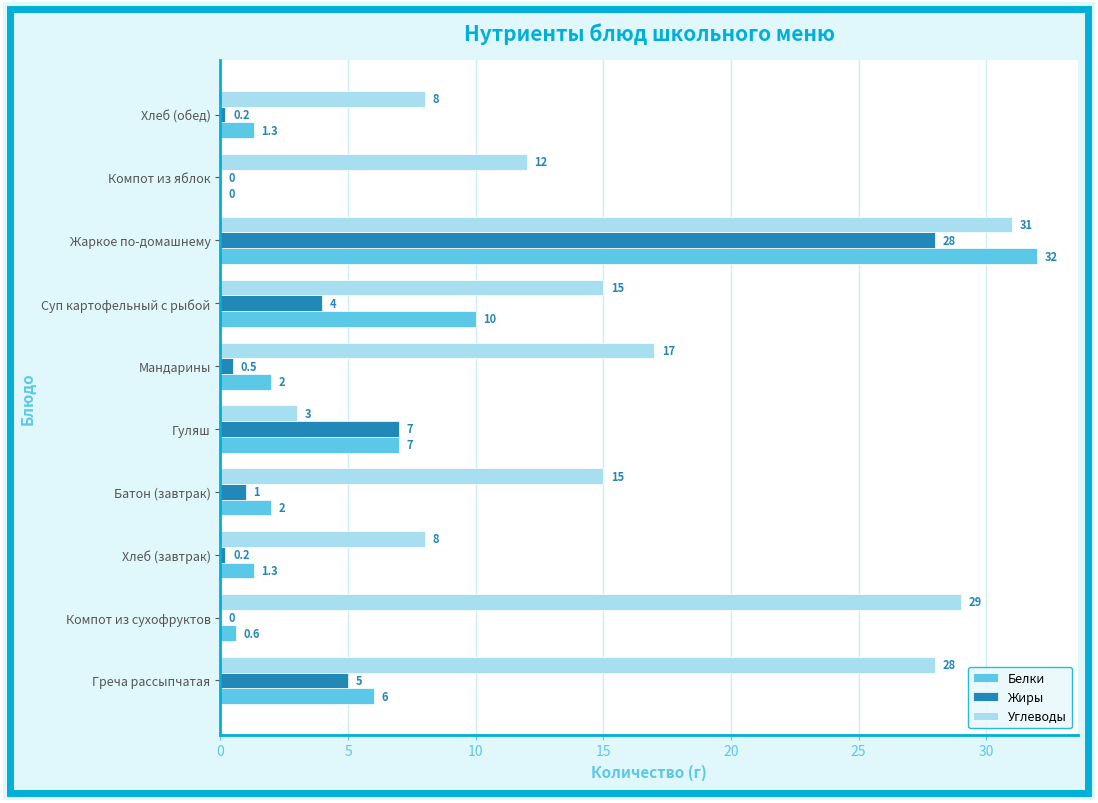

Which series has the largest total across all categories?

Углеводы